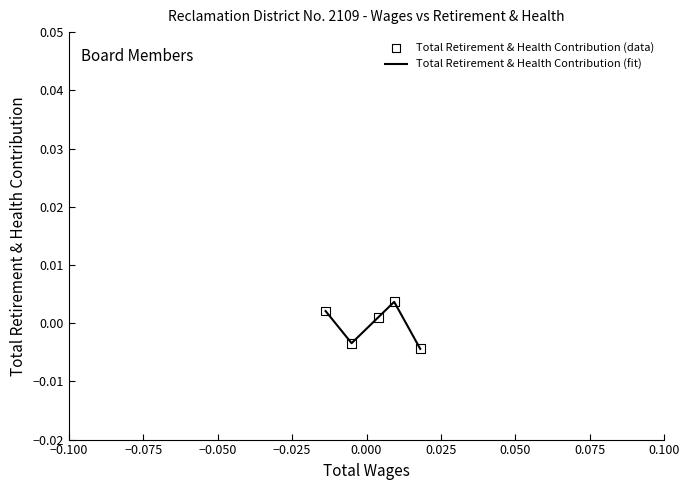

Count the values in the range 0 to 1.

3